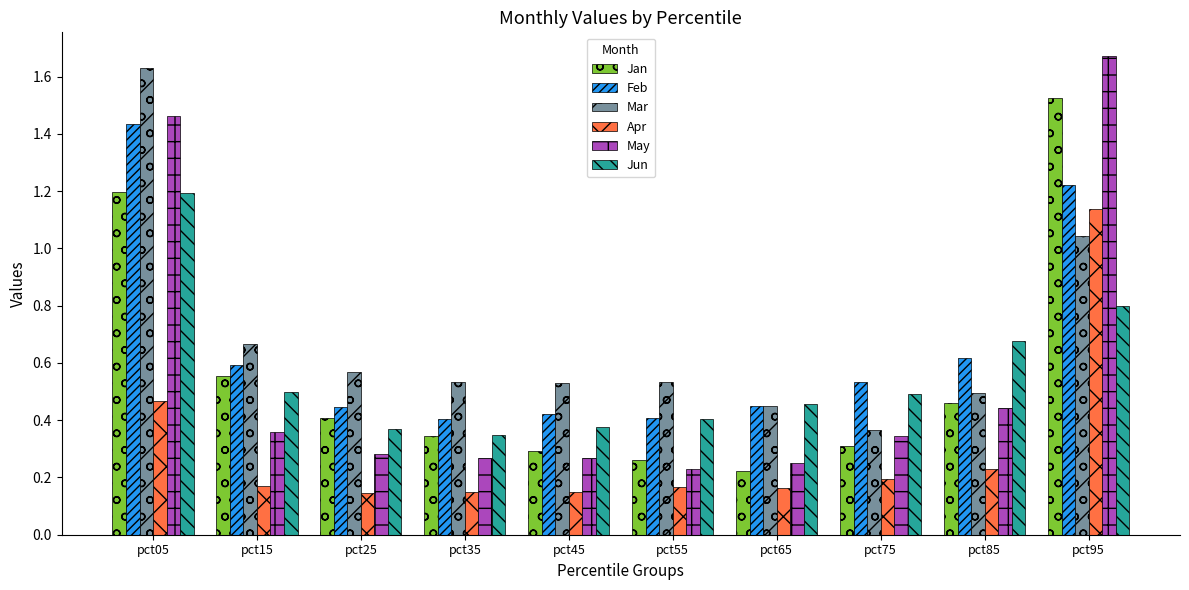

The value of Apr at pct15 is 0.2. True or false?

True